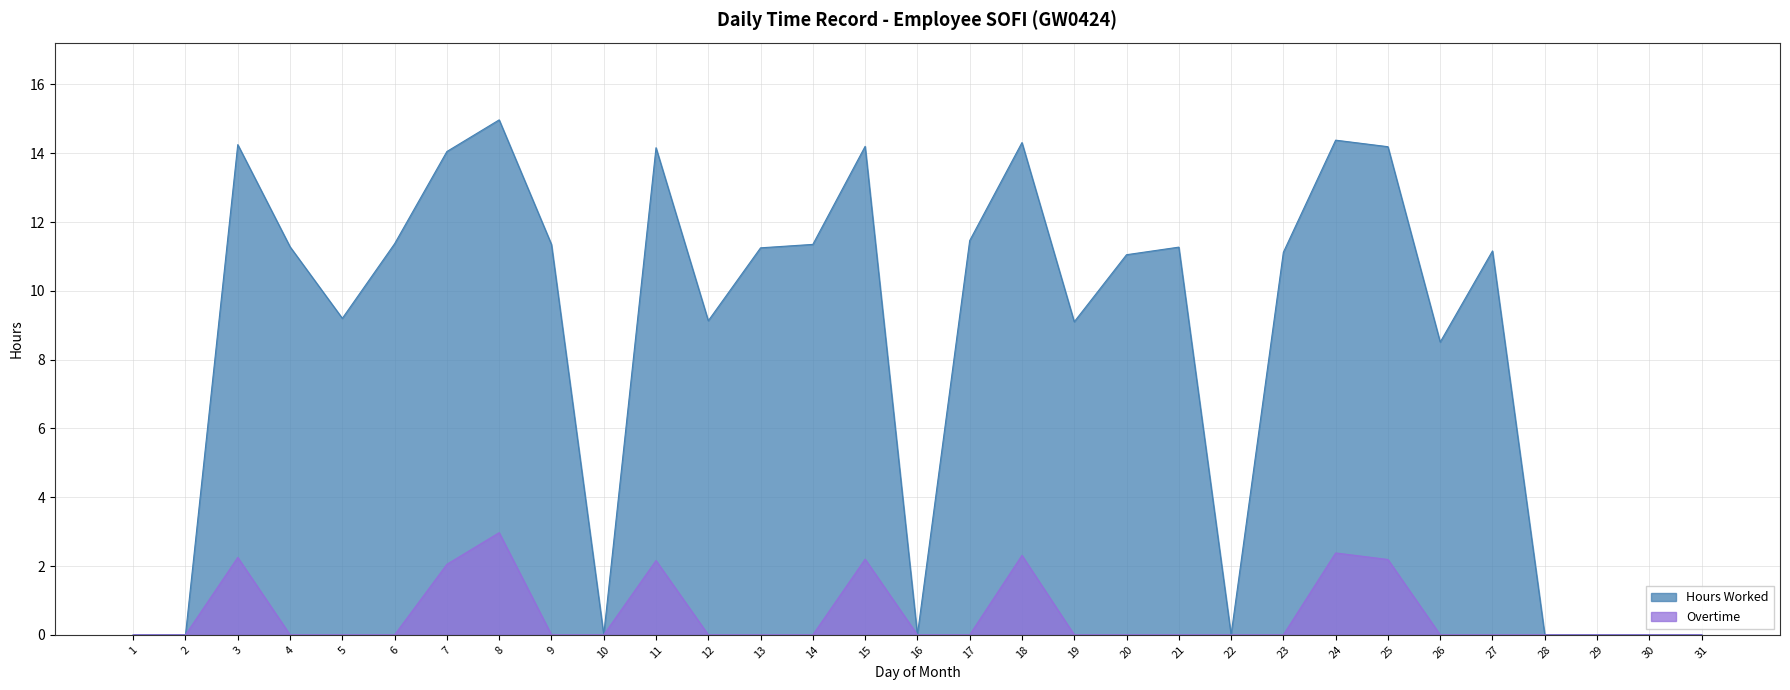

List the series in order of their overall mean, lowest first.

Overtime, Hours Worked